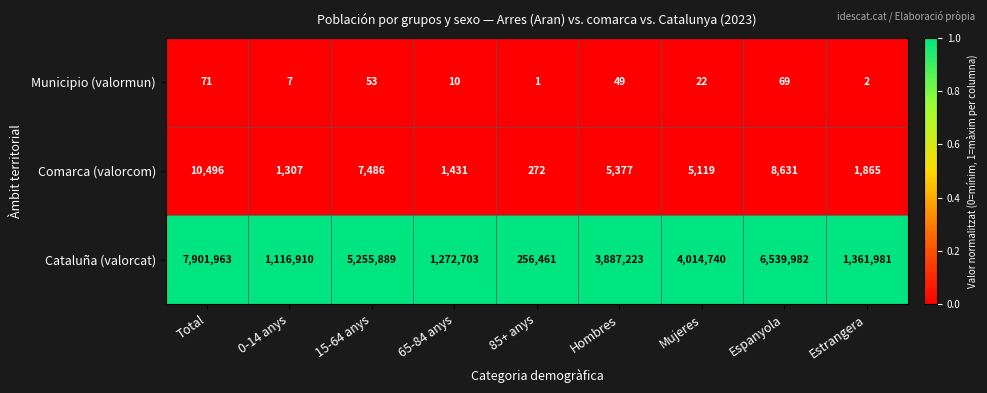

At which label does Comarca (valorcom) reach its peak?

Total